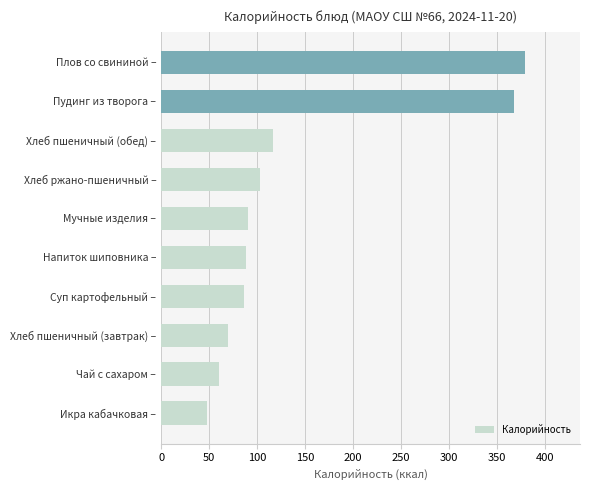

What is the ratio of the value at Чай с сахаром – to the value at Суп картофельный –?

0.7